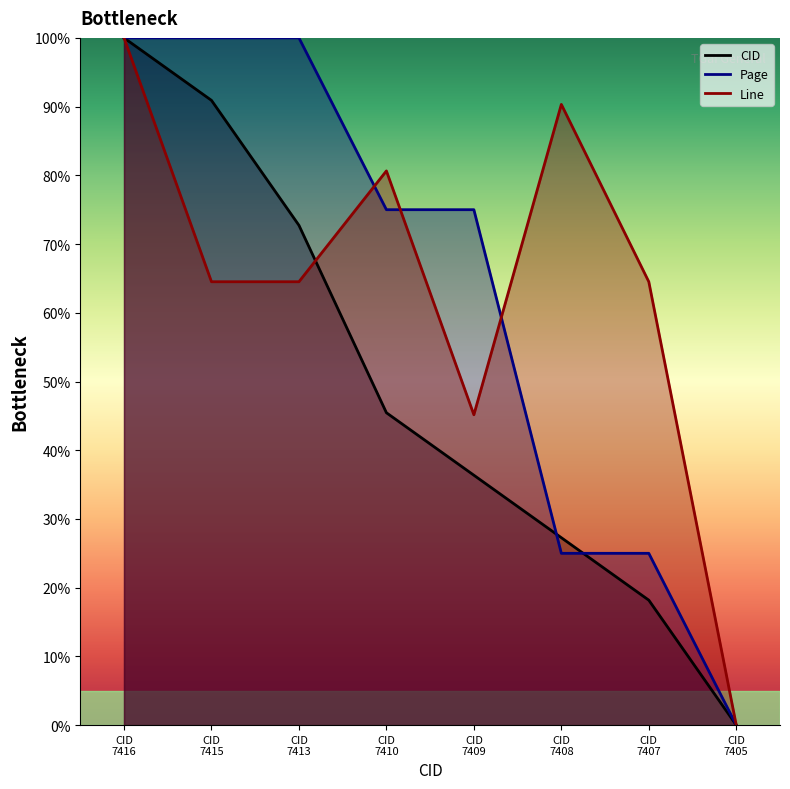

List the series in order of their peak value, highest first.

CID, Page, Line